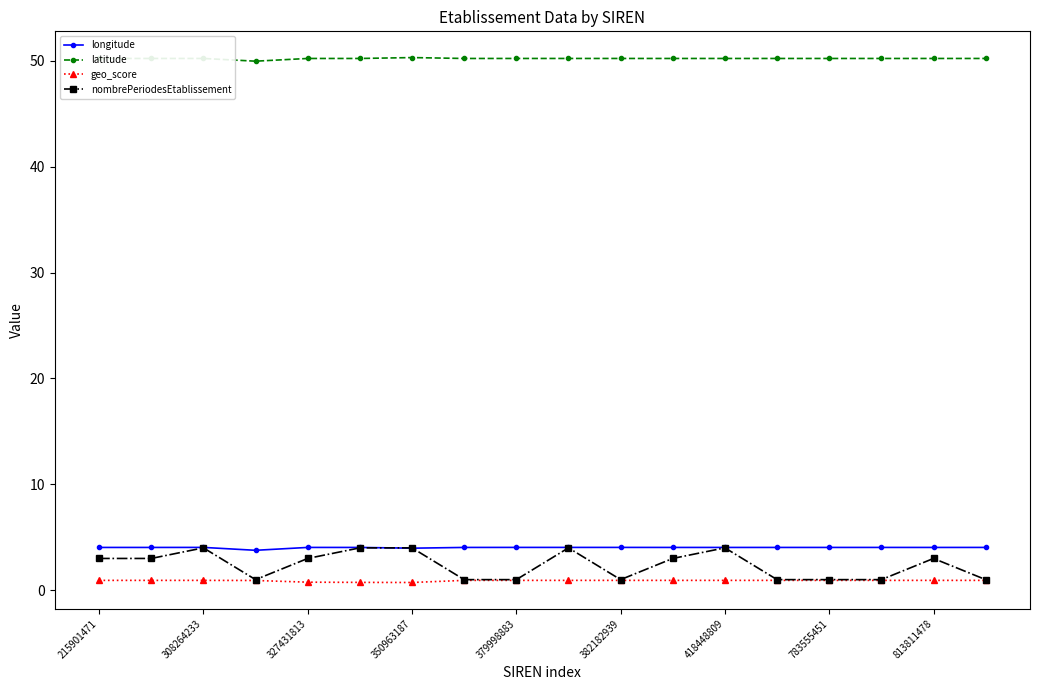

Which series has the largest range (max minus min)?

nombrePeriodesEtablissement